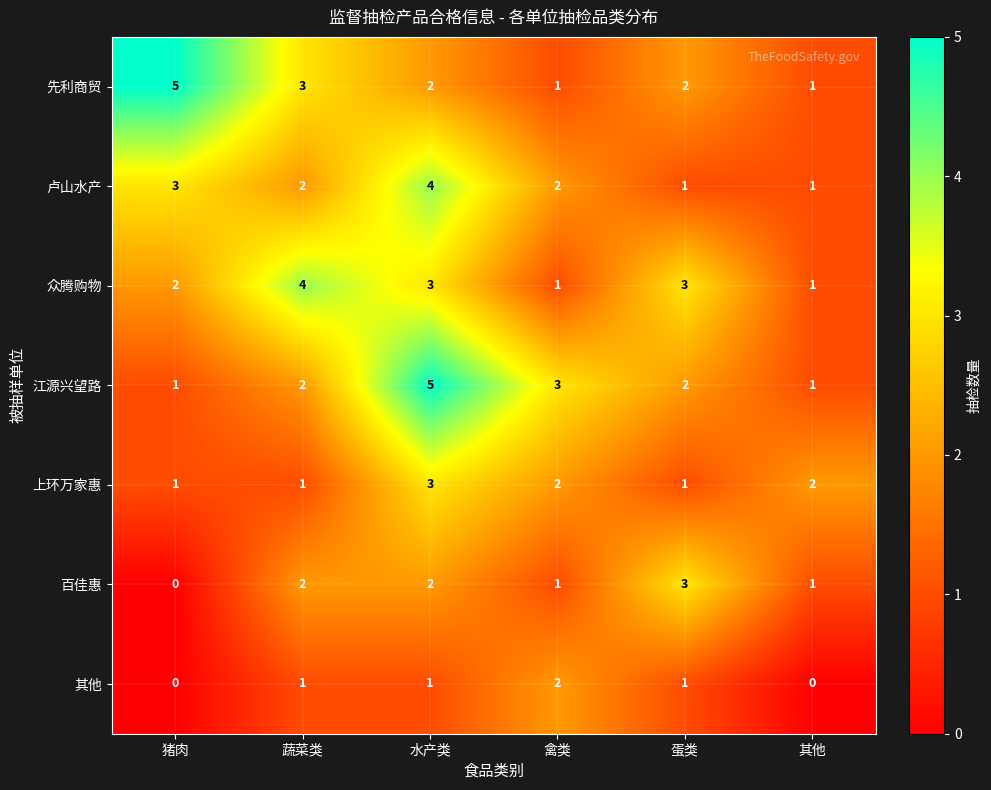

The value of 百佳惠 at 禽类 is 2. True or false?

False